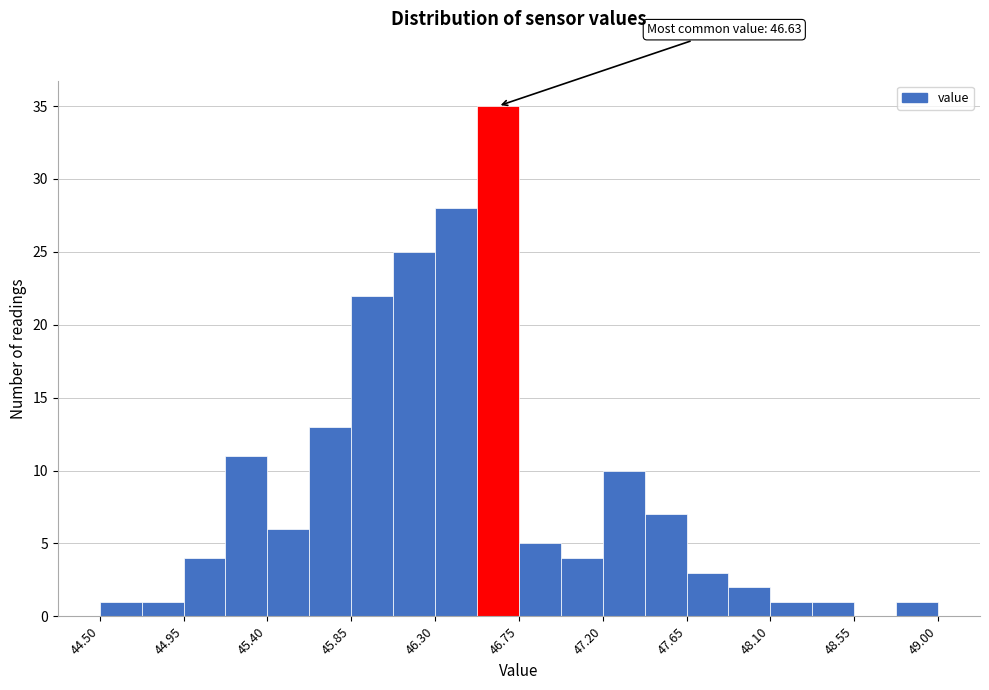

Which range on the x-axis has the tallest bar?

46.525 to 46.750